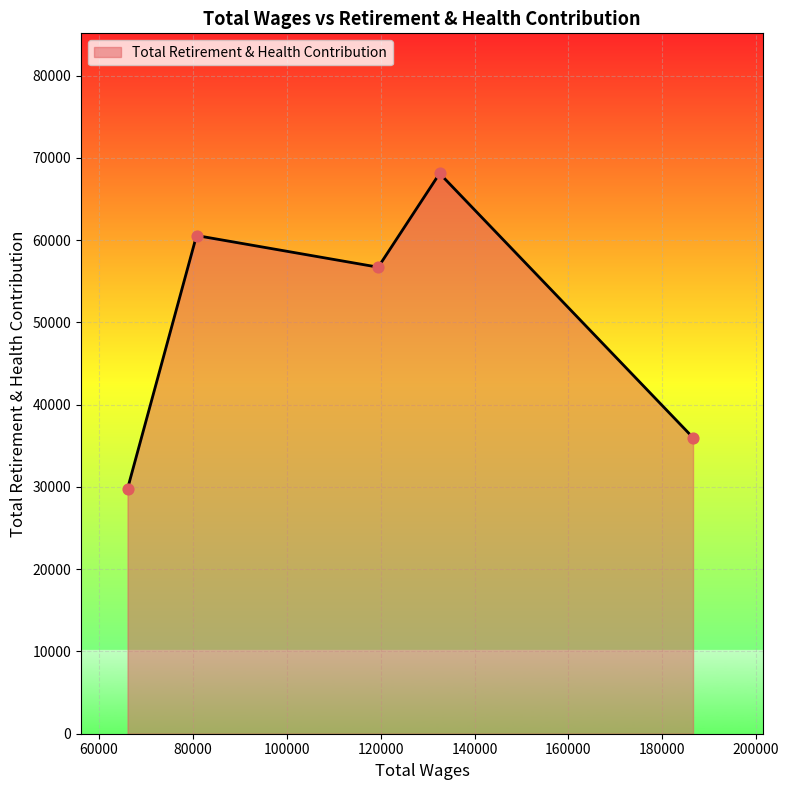

True or false: there are more than 2 points higher than both neighbors.

False